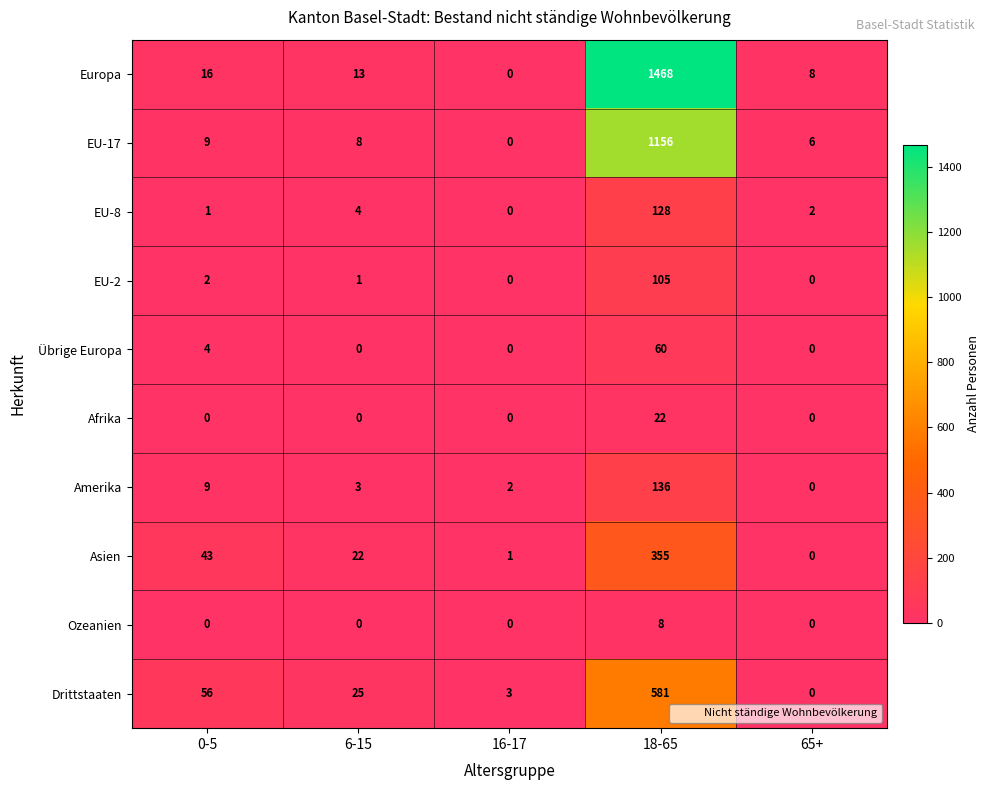

Which category has the highest value in the Übrige Europa series?

18-65